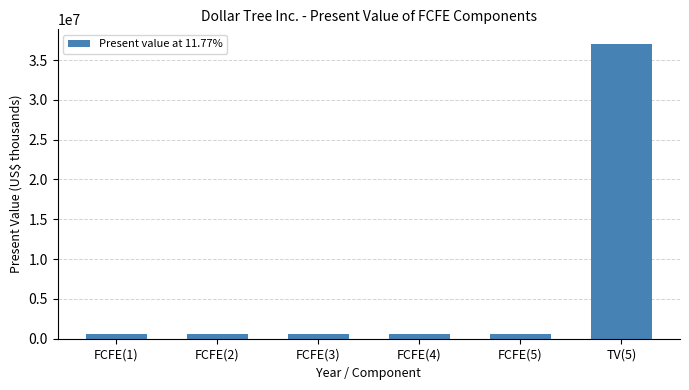

What is the maximum value shown in the chart?

37008140